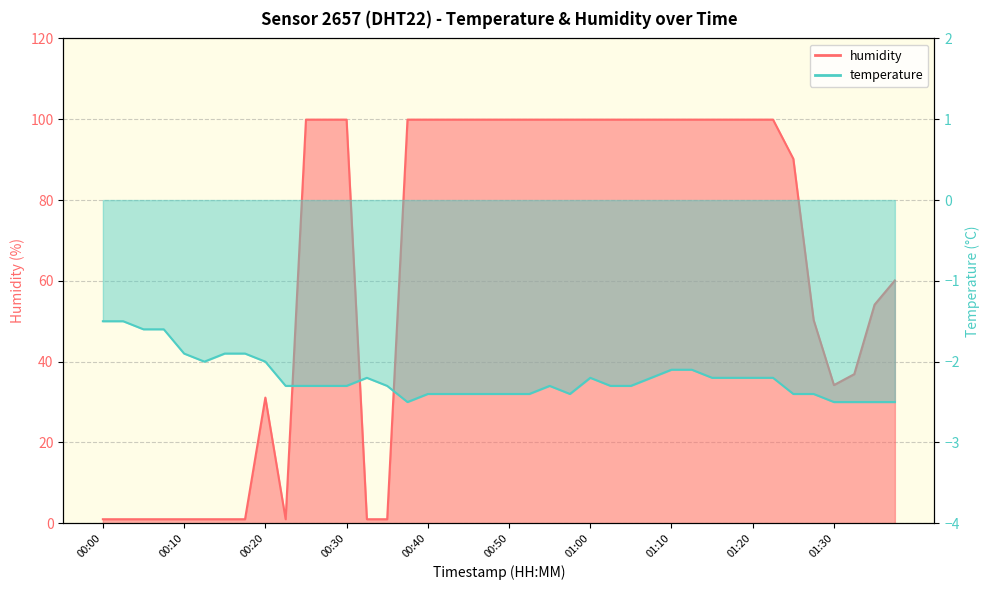

What is the minimum value shown in the chart?

1.0